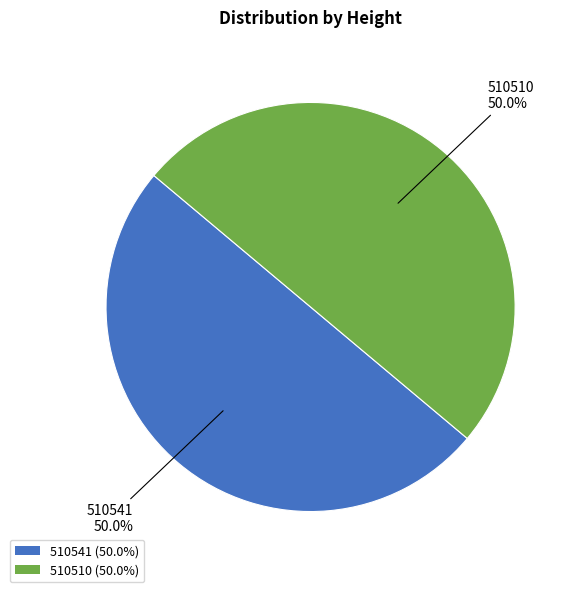

What portion of the pie excludes 510541?

50.0%